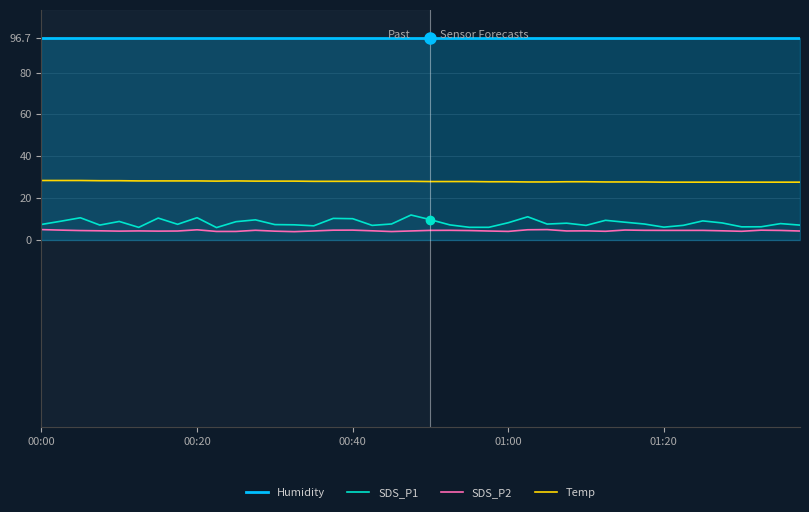

Which series has the largest total across all categories?

Humidity